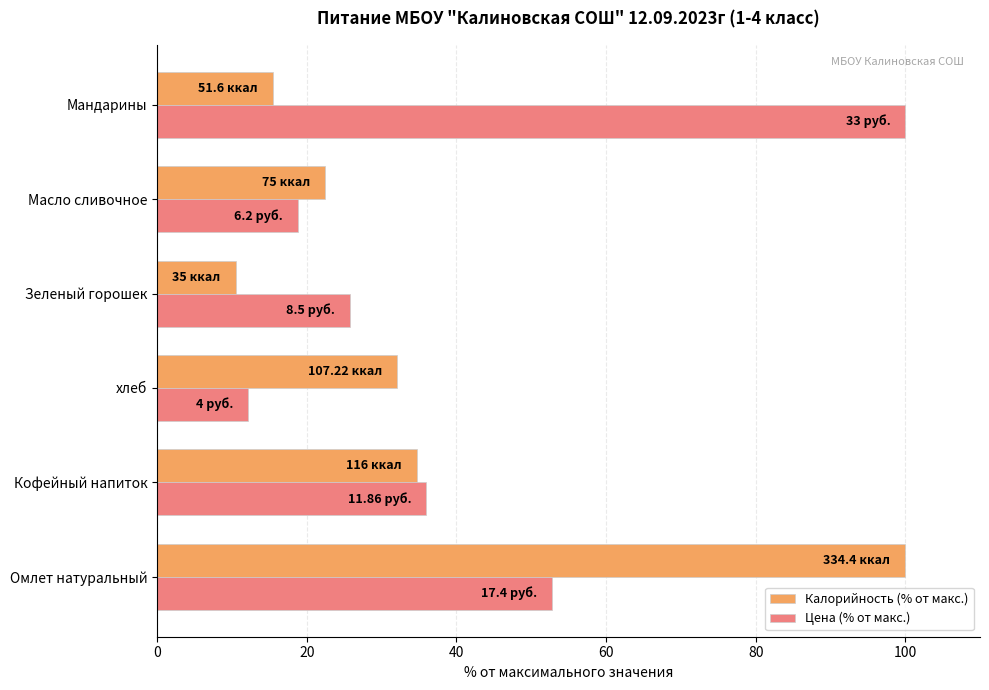

What is the total value across all series at хлеб?

44.2